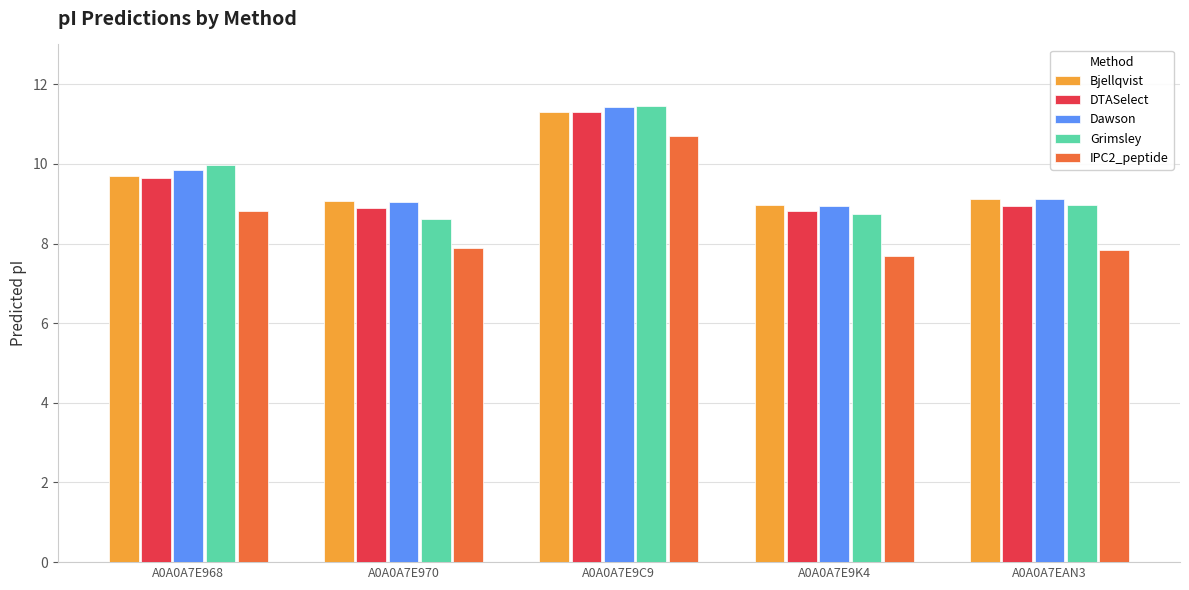

What is the total value across all series at A0A0A7EAN3?

44.0